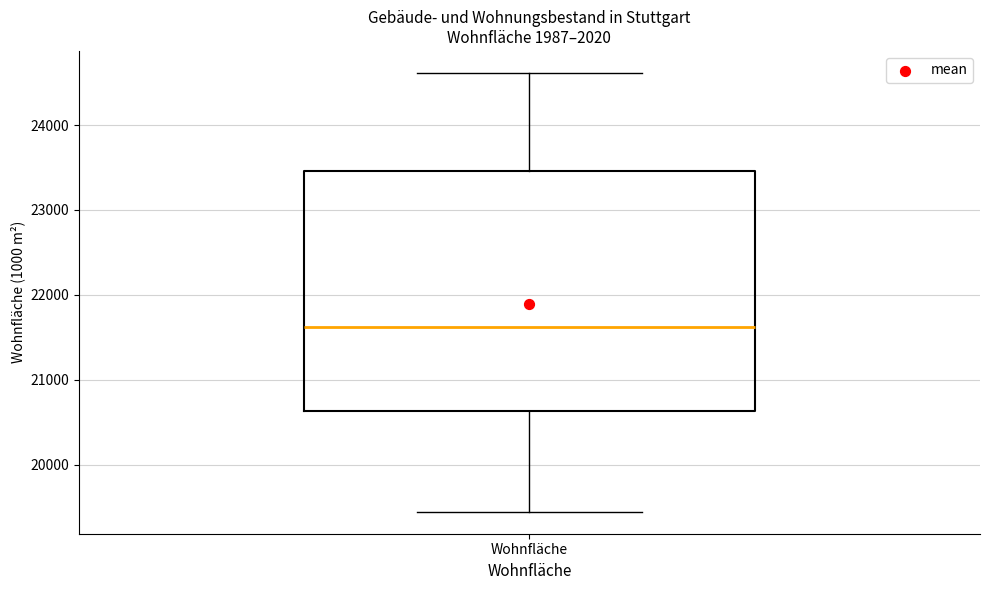

Where does the lower whisker of the box for Wohnfläche end on the y-axis? The values are not printed on the chart, so give them approximately, as read against the axis.

19400